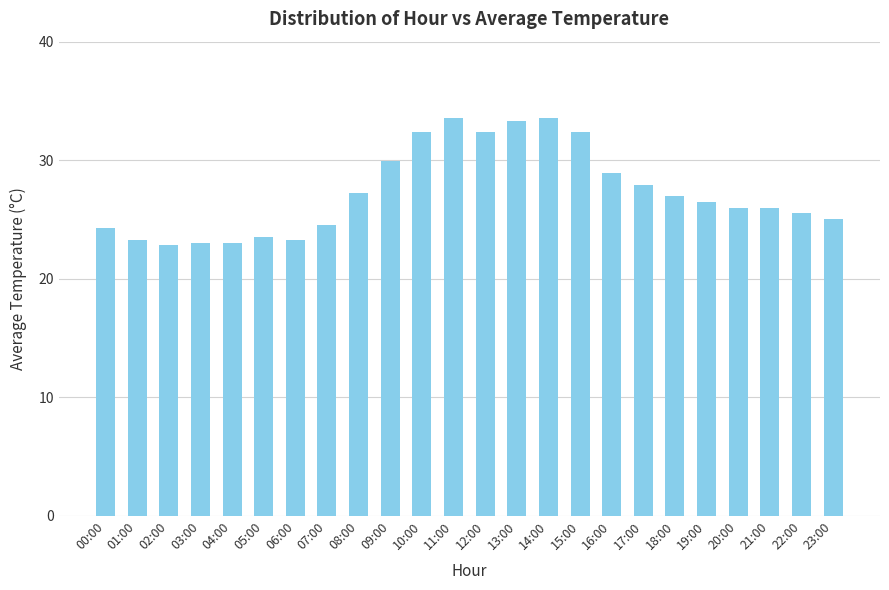

What is the smallest value displayed?

22.8